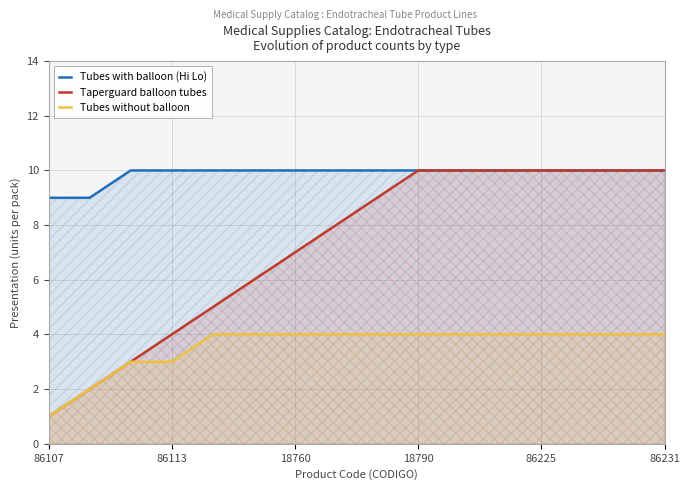

Count the number of data series in this chart.

3